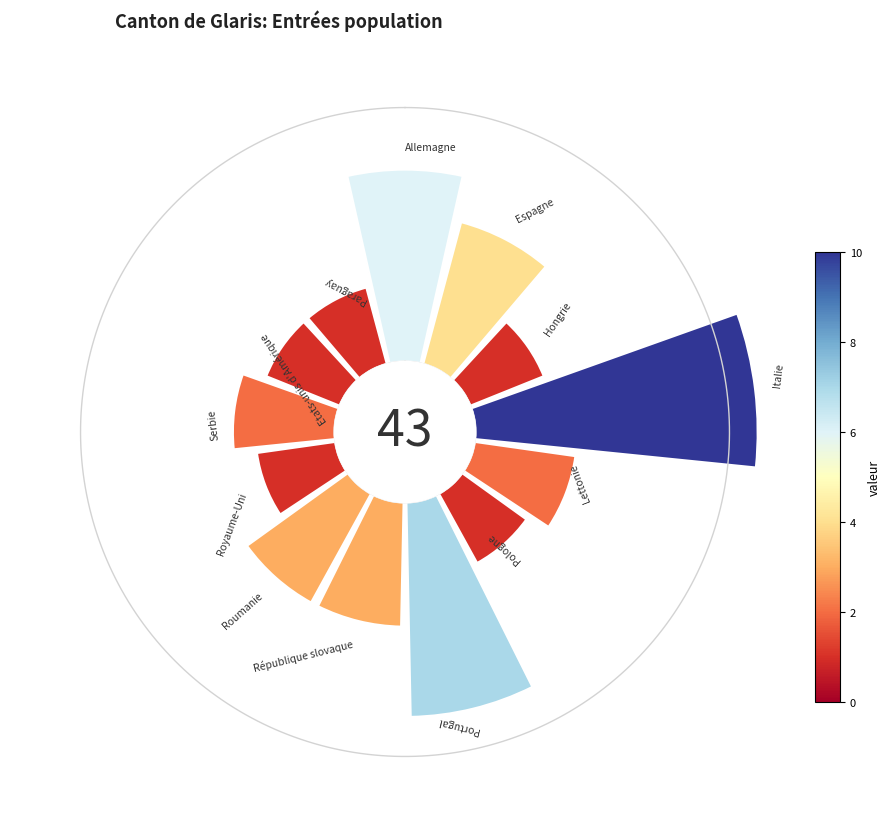

What percentage is NOT represented by 270°?

87.2%